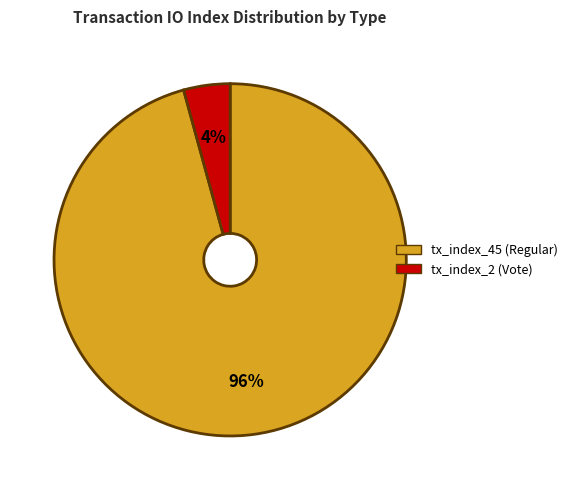

Which slice represents more than half of the pie?

tx_index_45 (Regular)